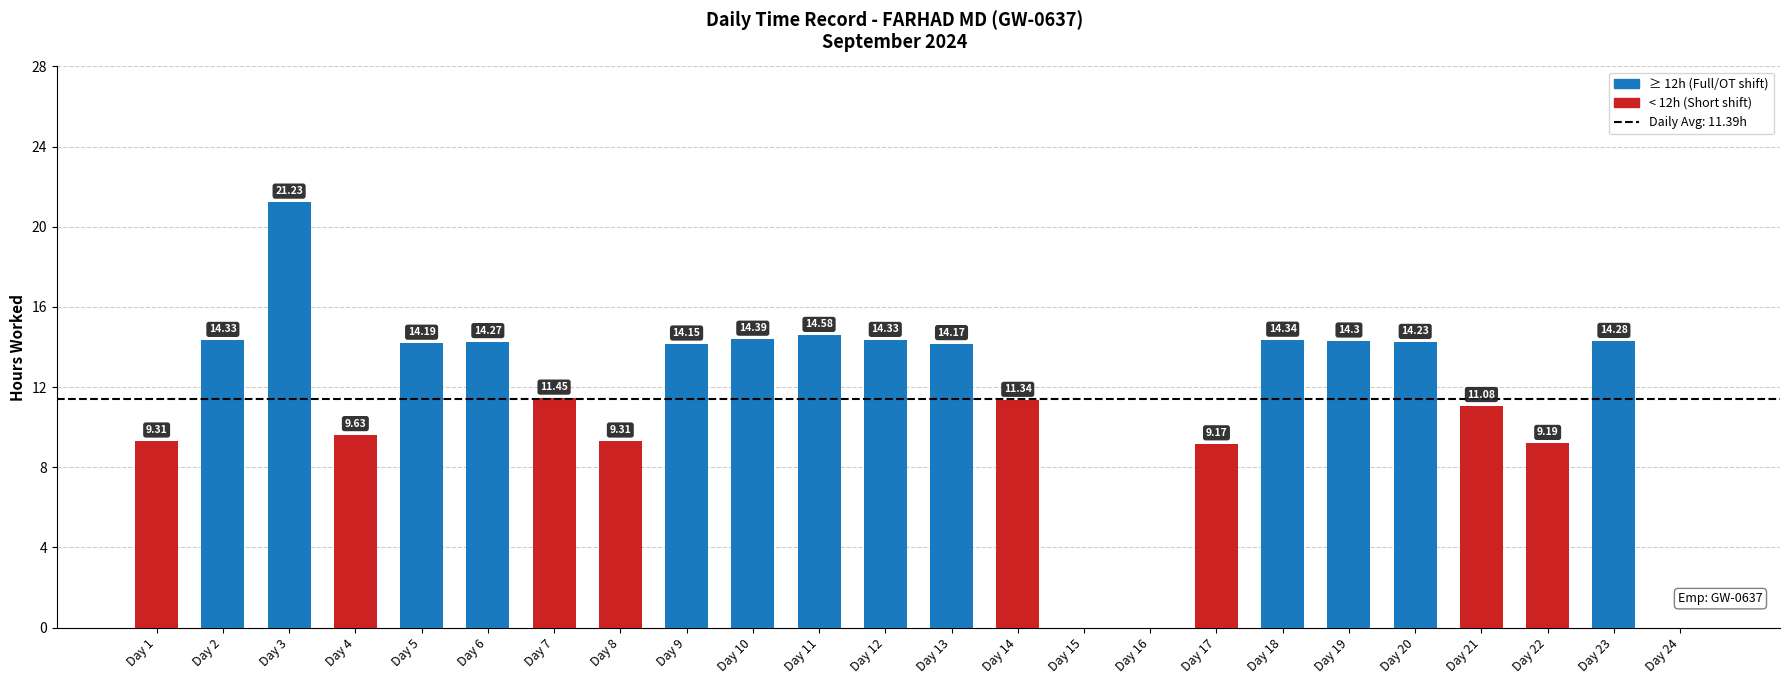

Between Day 16 and Day 20, which is larger?

Day 20